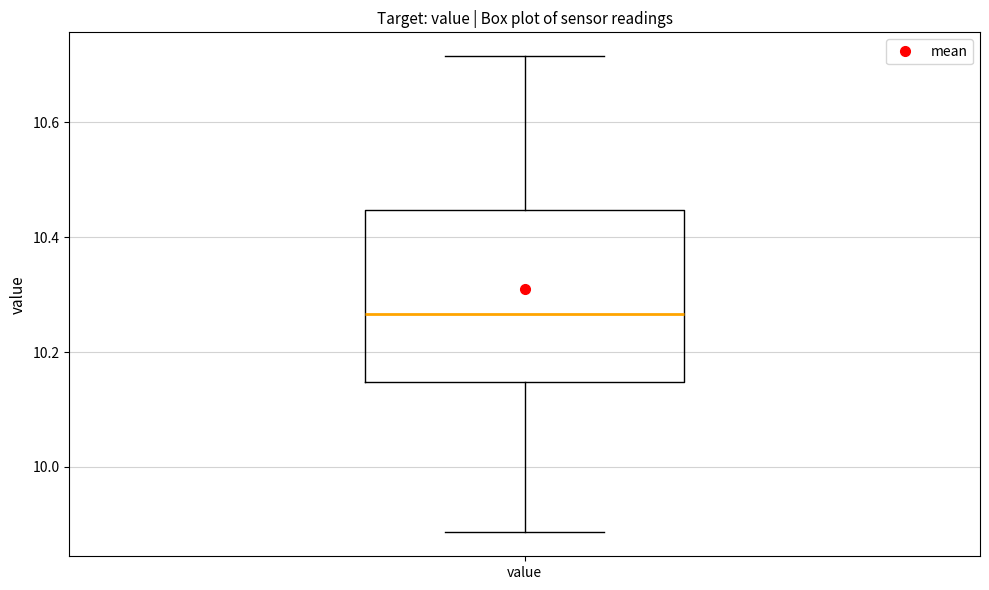

Transcribe this box plot: give where the median line is, the range the box spans, and where the two whiskers end, as read against the y-axis. The values are not printed on the chart, so give them approximately, as read against the axis.

median 10.26, box 10.14 to 10.44, whiskers 9.88 to 10.72